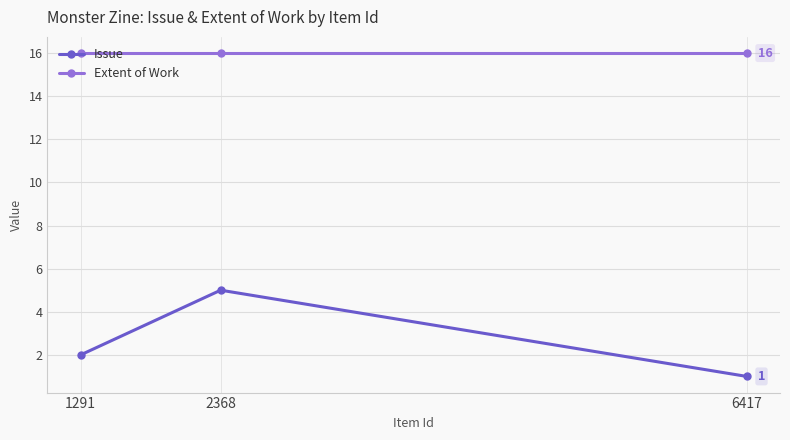

Reading left to right, what are all the values shown in this chart?

Issue: 2	5	1
Extent of Work: 16	16	16